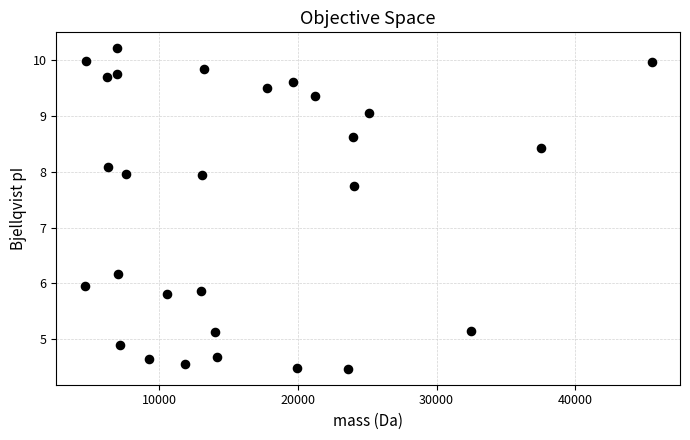

What is the range of Y values (max minus min)?

5.7